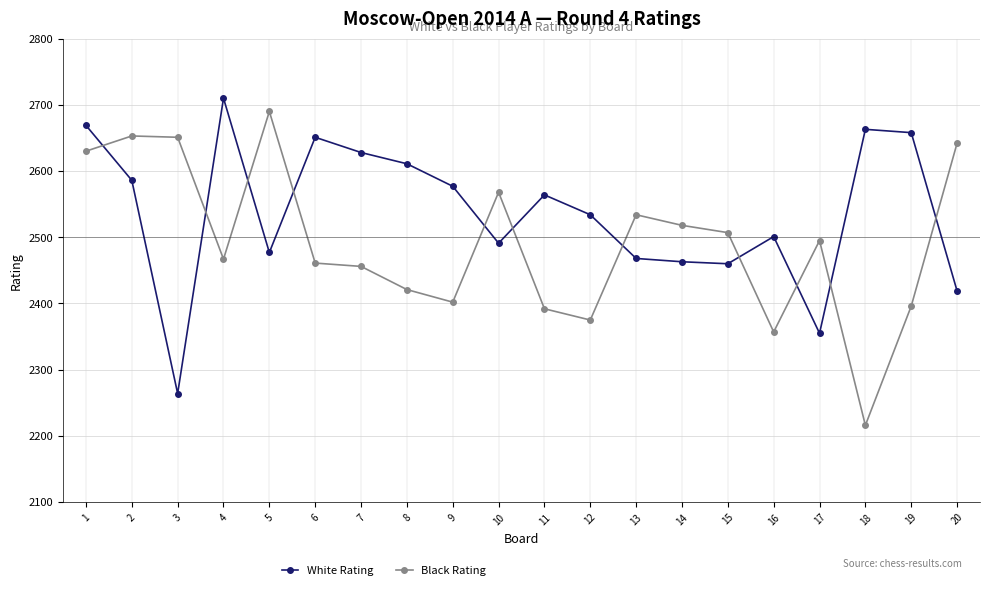

What is the lowest value of the Black Rating series?

2216